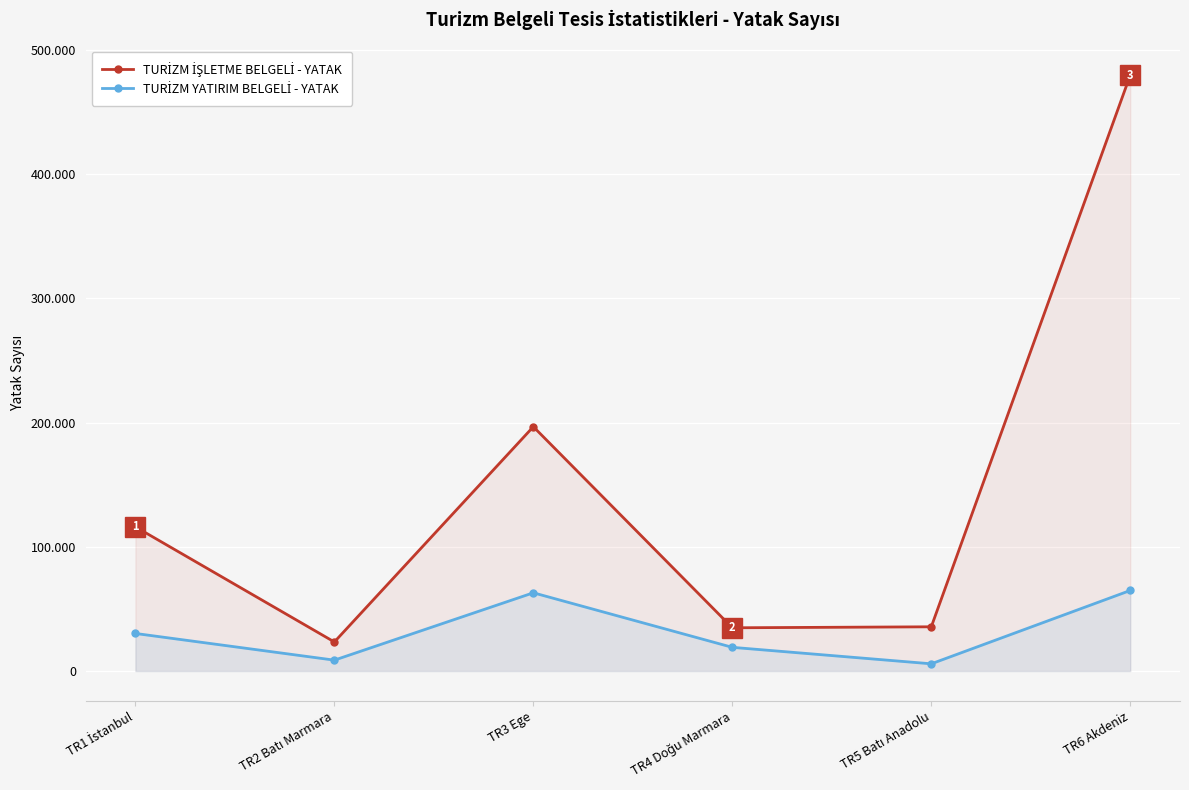

Which series has the widest spread of values?

TURİZM İŞLETME BELGELİ - YATAK